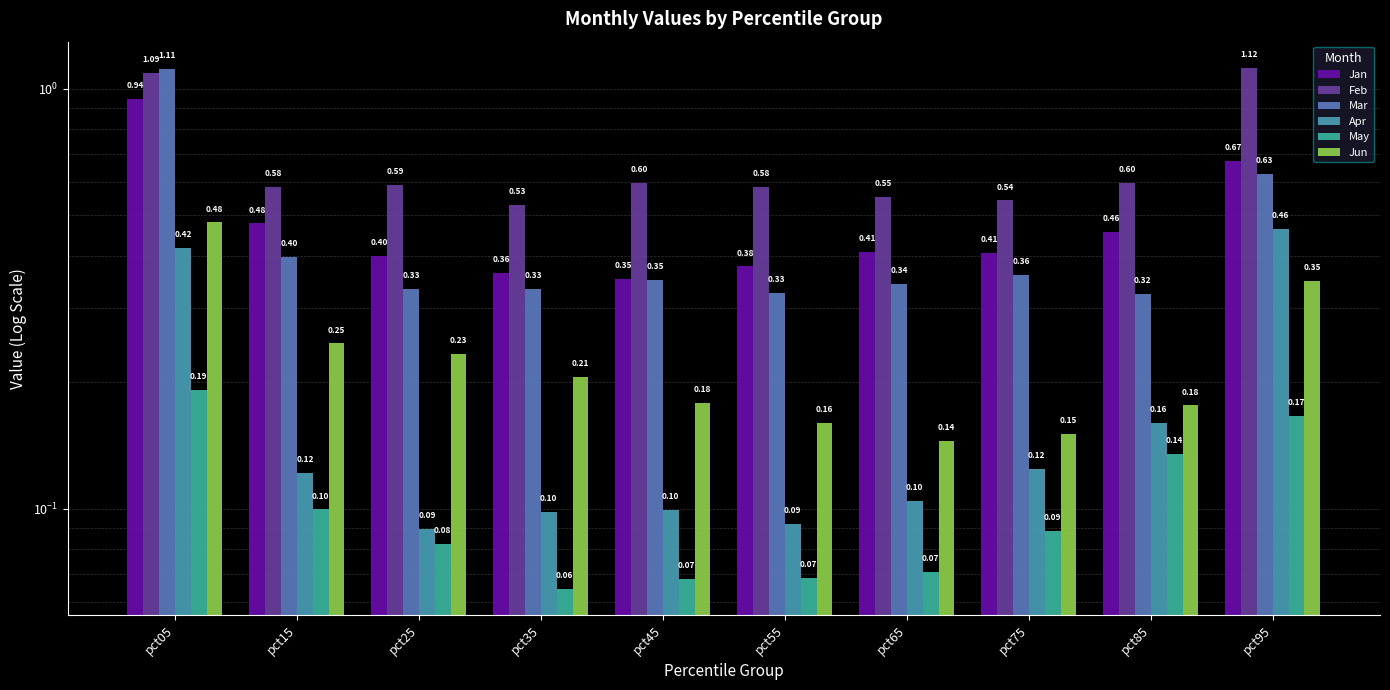

Reading left to right, list all the values displayed in this chart.

Jan: 0.9	0.5	0.4	0.4	0.4	0.4	0.4	0.4	0.5	0.7
Feb: 1.1	0.6	0.6	0.5	0.6	0.6	0.6	0.5	0.6	1.1
Mar: 1.1	0.4	0.3	0.3	0.3	0.3	0.3	0.4	0.3	0.6
Apr: 0.4	0.1	0.1	0.1	0.1	0.1	0.1	0.1	0.2	0.5
May: 0.2	0.1	0.1	0.1	0.1	0.1	0.1	0.1	0.1	0.2
Jun: 0.5	0.2	0.2	0.2	0.2	0.2	0.1	0.2	0.2	0.3